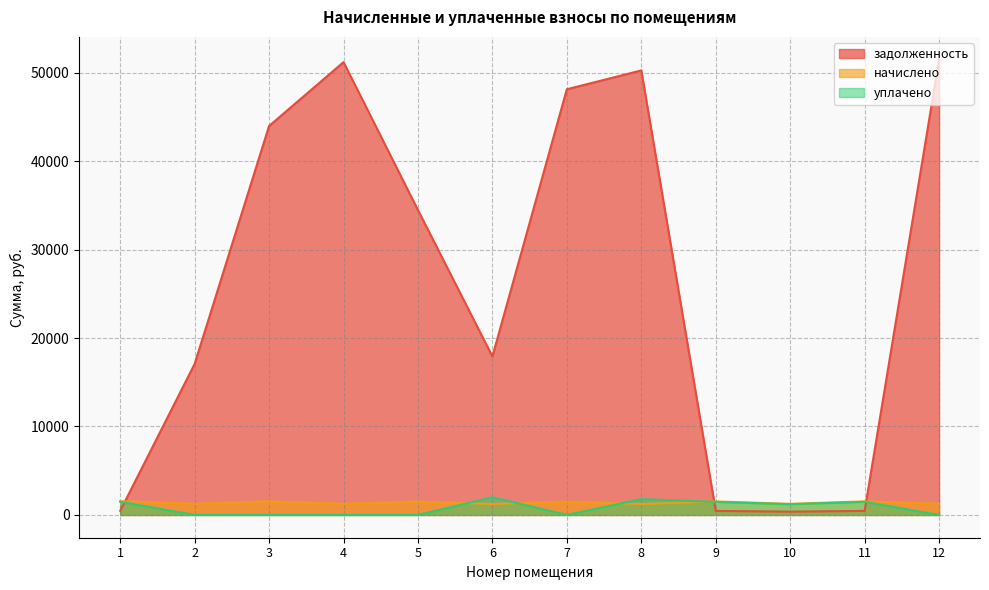

Where do задолженность and уплачено first cross each other?

1 and 2